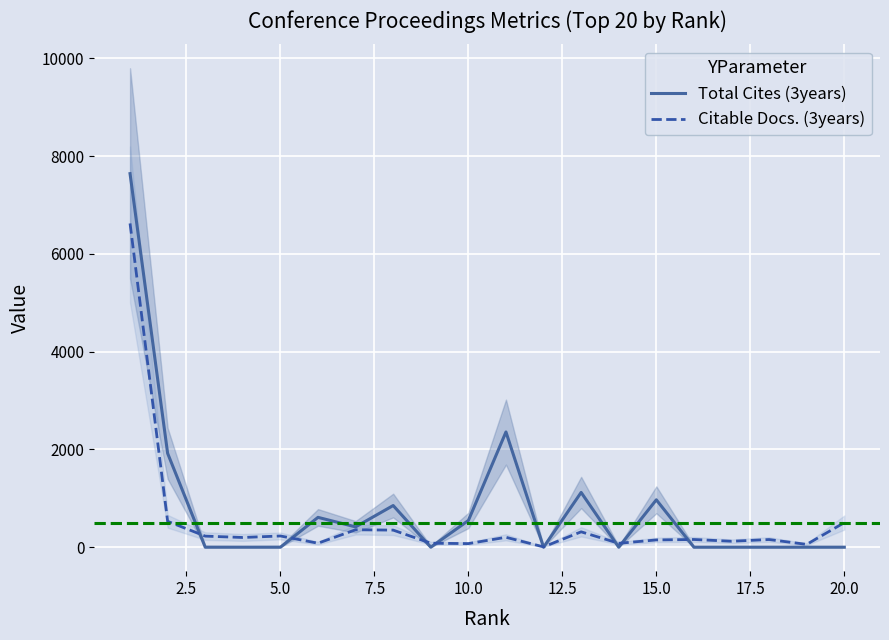

Is it true that Citable Docs. (3years) equals 227 at 5.0?

True